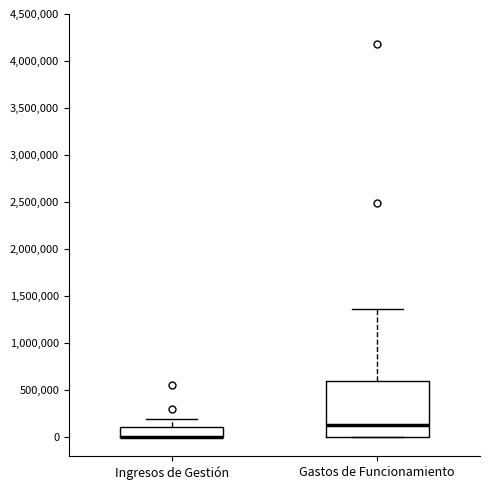

Reading left to right, read every box against the y-axis: the position of its median line, the range the box covers, and the ends of its whiskers. The values are not printed on the chart, so give them approximately, as read against the axis.

Ingresos de Gestión: median 0 (drawn on the box's lower edge), box 0 to 100000, whiskers 0 to 200000
Gastos de Funcionamiento: median 150000, box 0 to 600000, whiskers 0 to 1350000